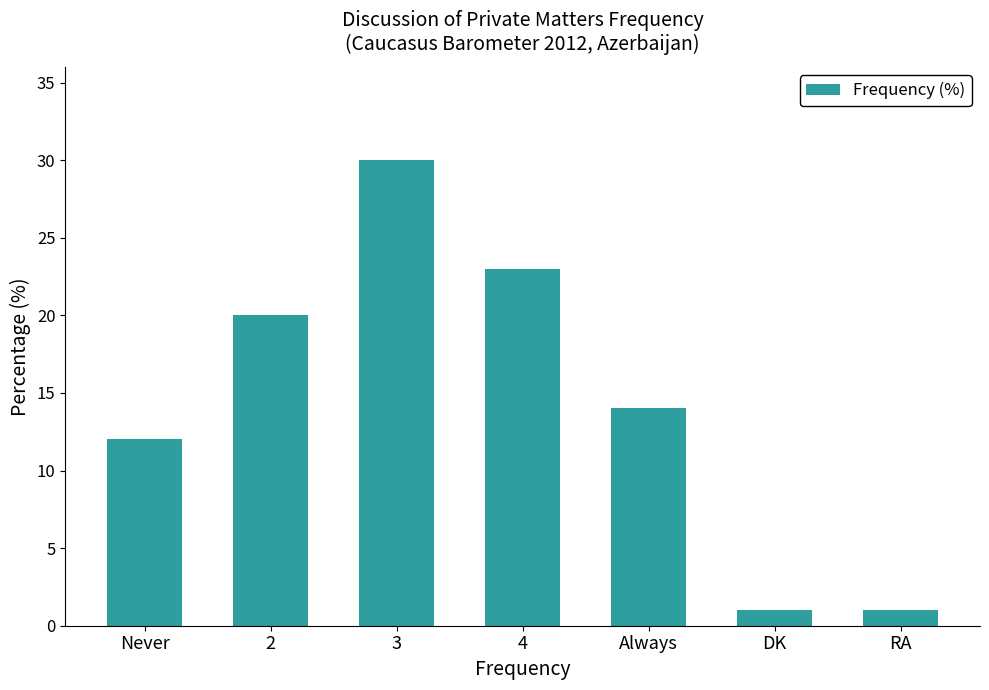

Between 3 and RA, which is larger?

3